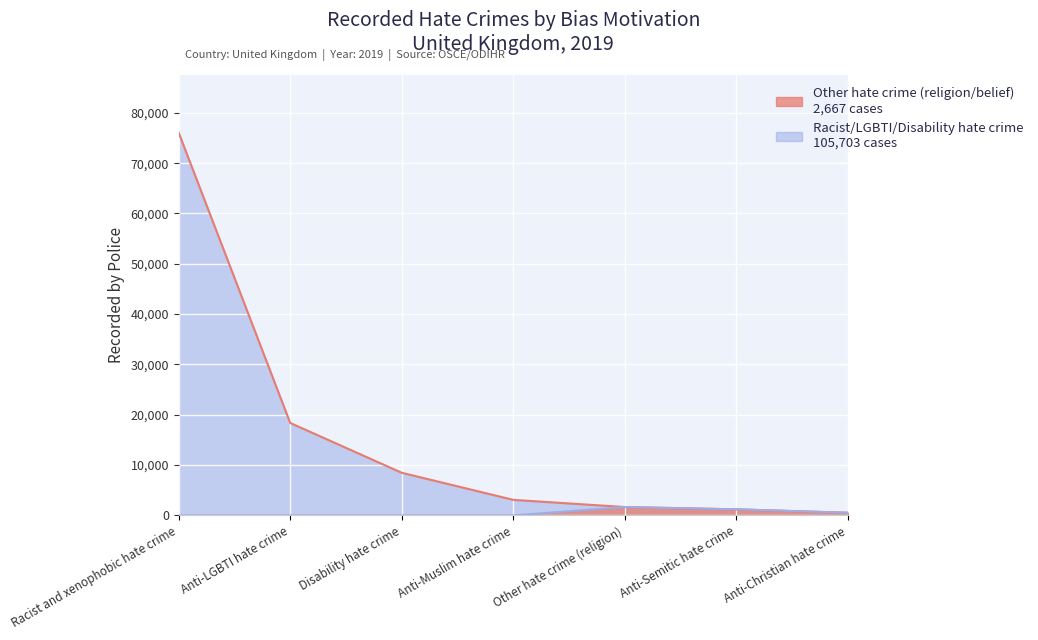

Which category has the lowest value across all series?

Anti-Christian hate crime